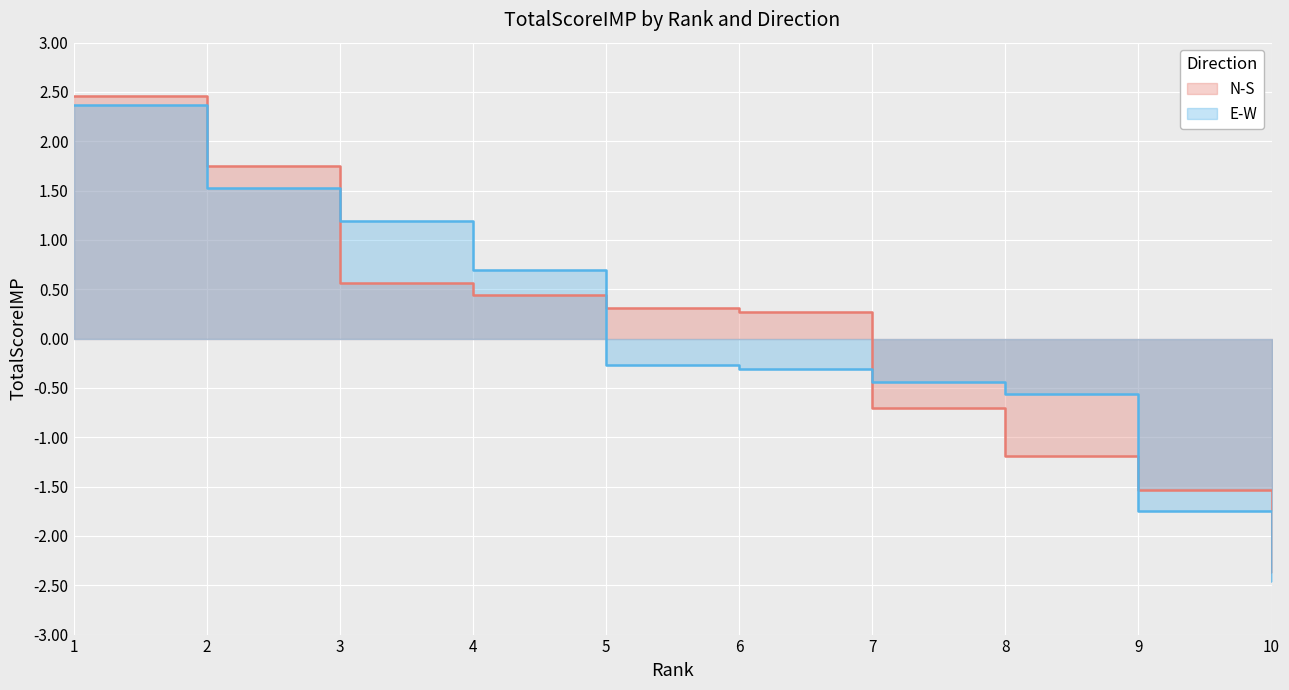

How many data points in E-W are less than 0?

6